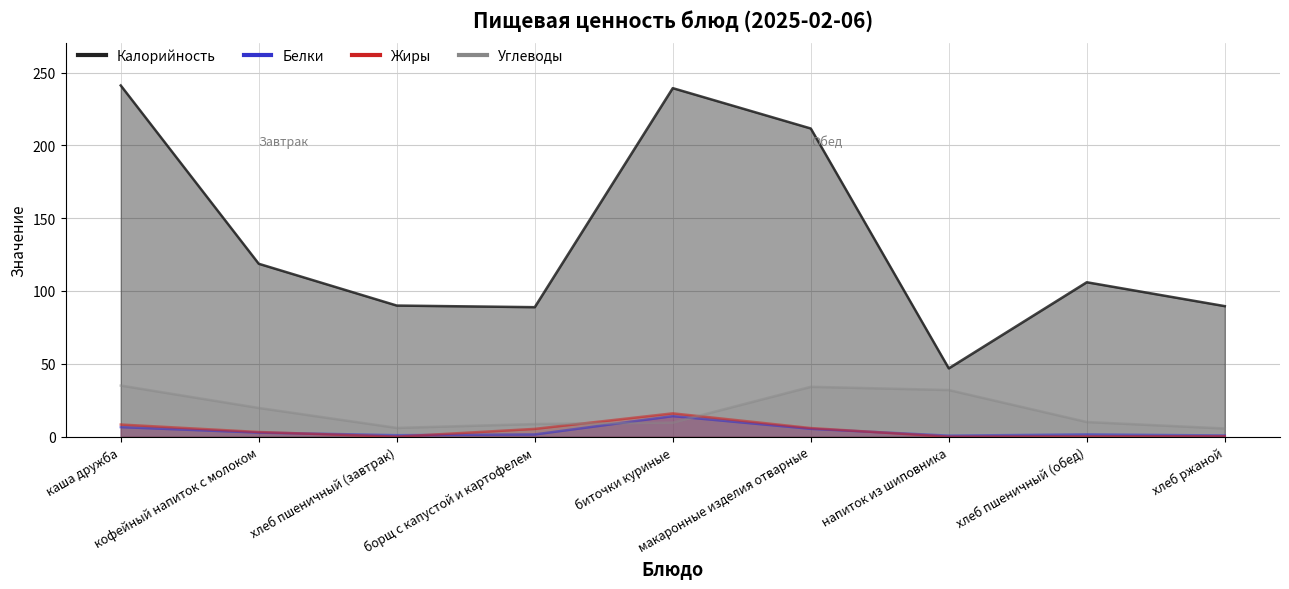

At which label is Белки closest to 7?

каша дружба